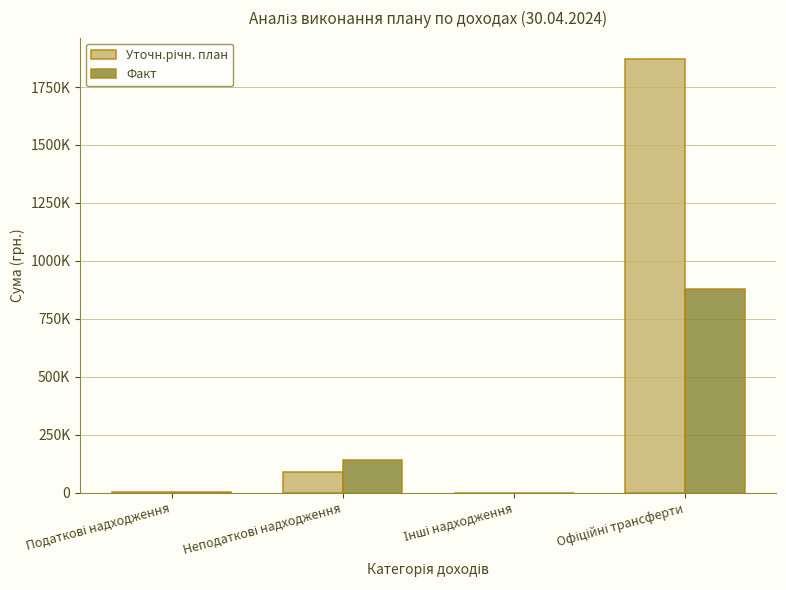

Are the bars grouped side by side (vs. stacked)?

Yes